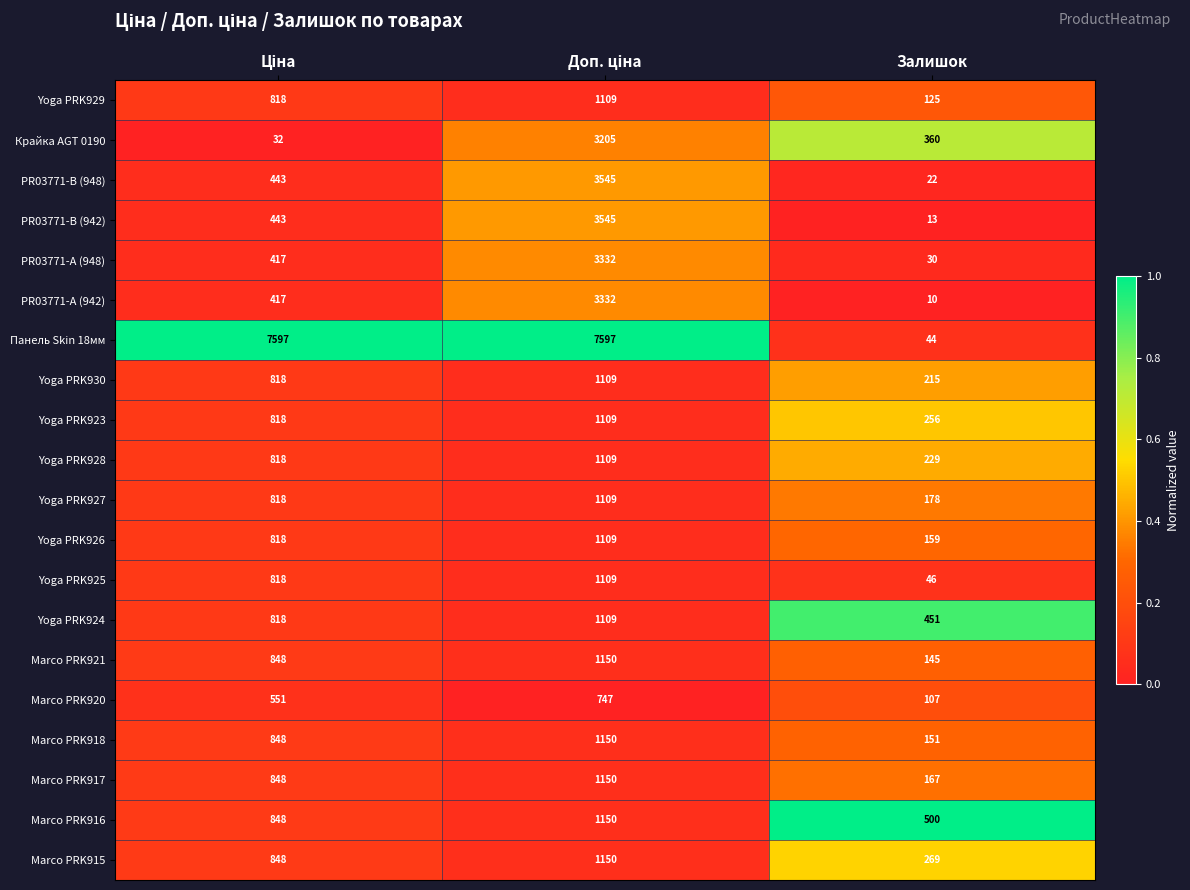

What is the smallest value displayed?

10